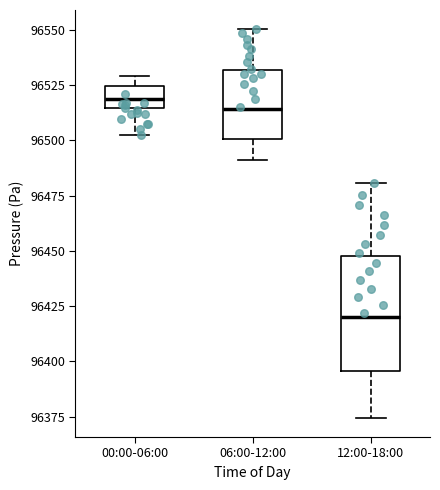

Where is the upper edge of the box for 06:00-12:00 on the y-axis? The values are not printed on the chart, so give them approximately, as read against the axis.

96530